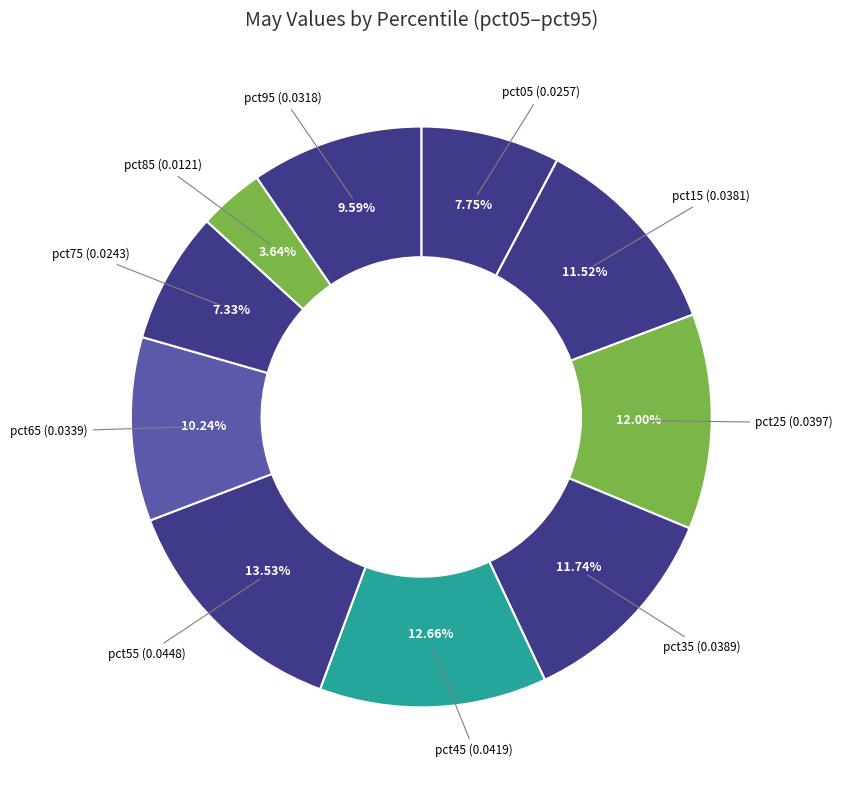

To the nearest percent, what is the average slice percentage?

10%